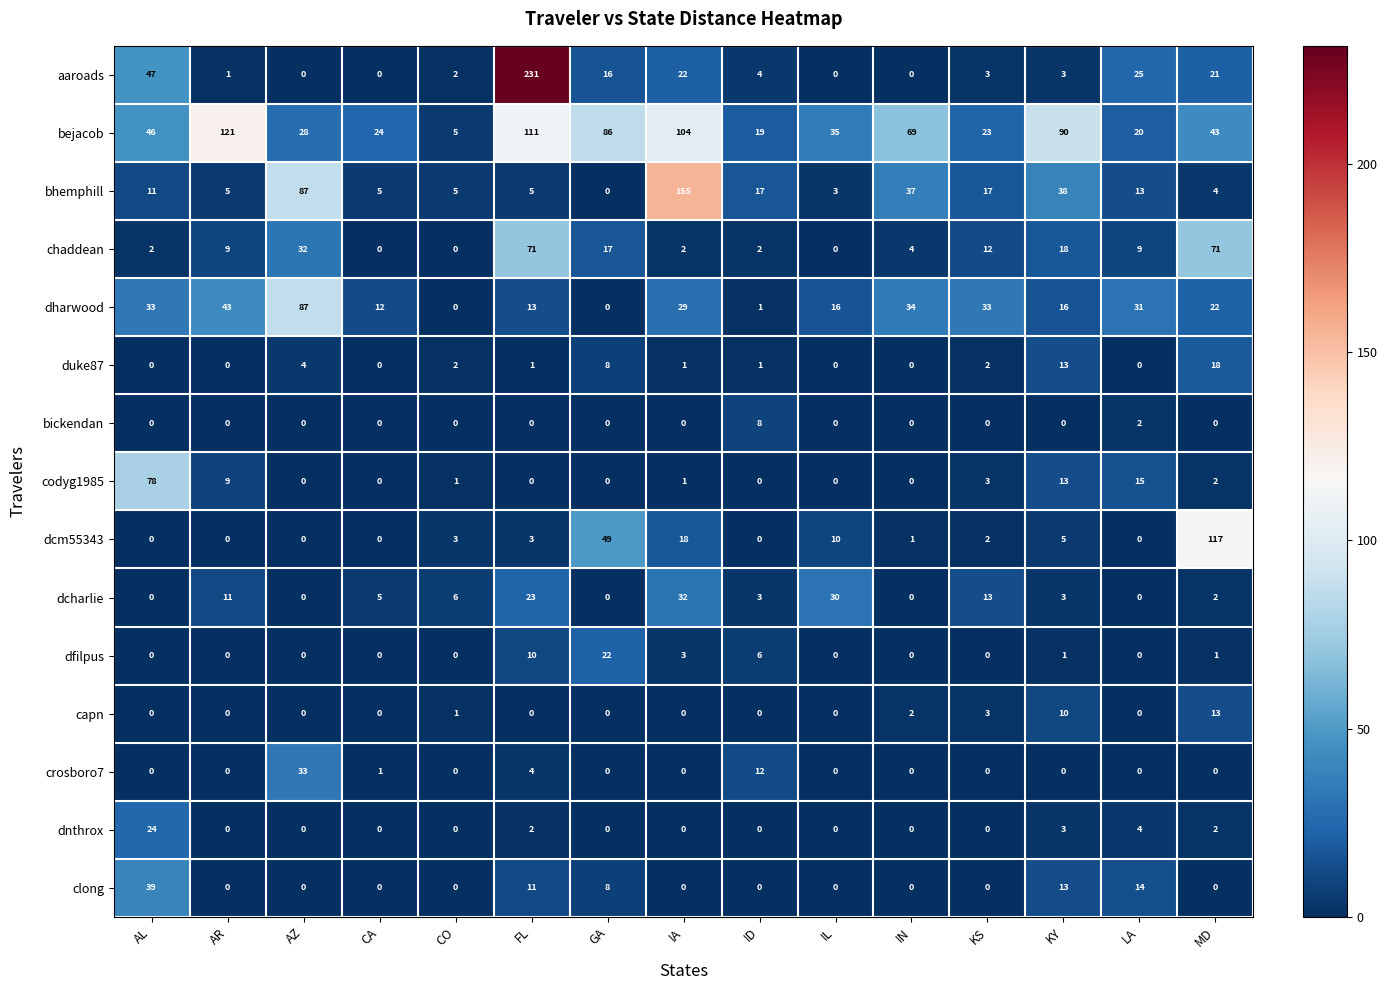

Which series has the largest total across all categories?

bejacob